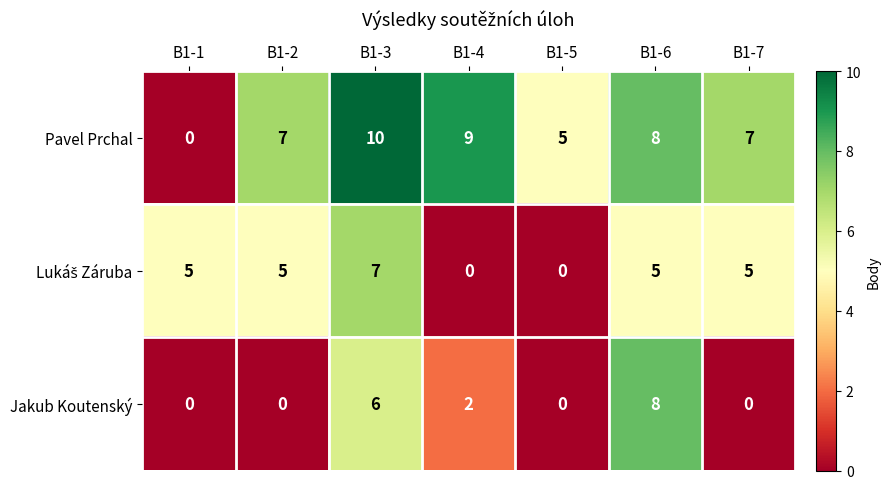

What is the difference between the maximum and minimum values in the Pavel Prchal series?

10